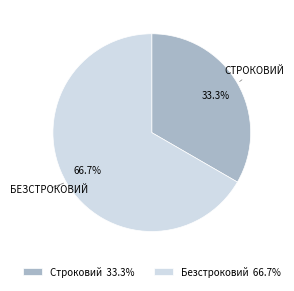

To the nearest percent, what portion does Строковий represent?

33%